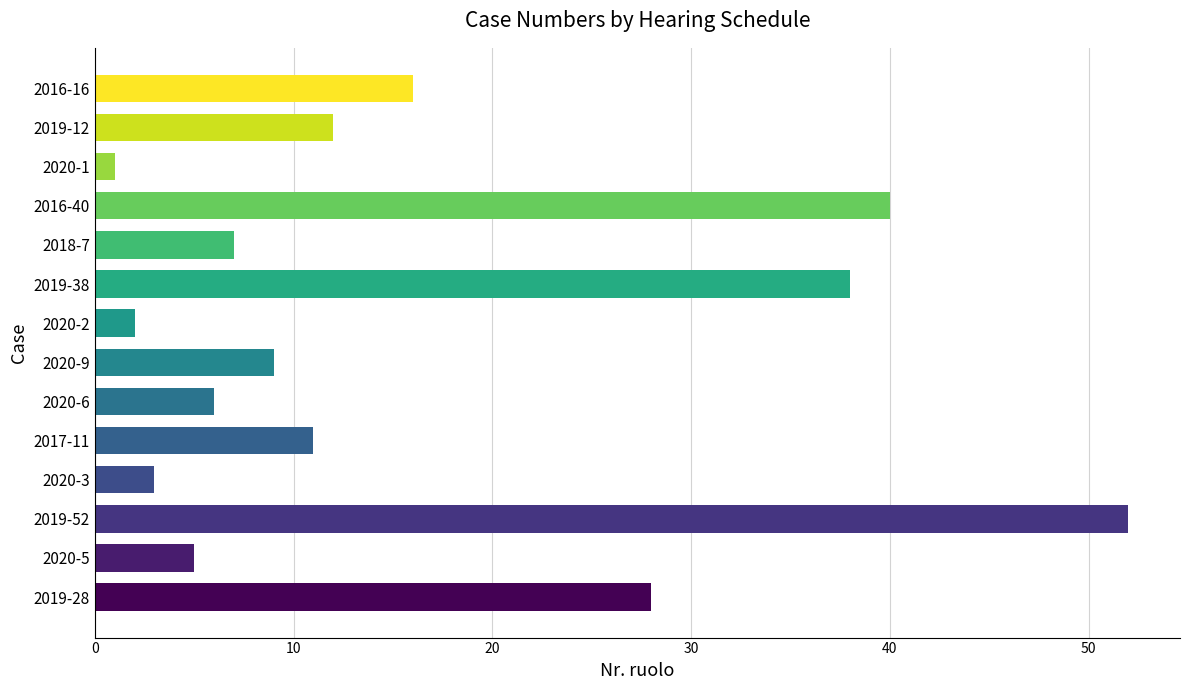

What is the sum of all values?

230